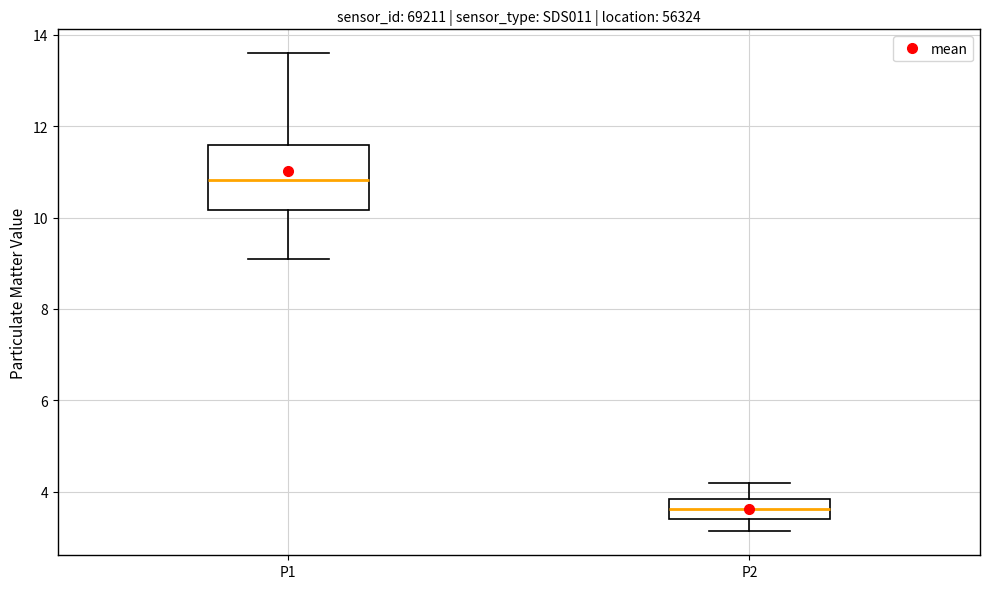

Where does the median line of the box for P1 sit on the y-axis? The values are not printed on the chart, so give them approximately, as read against the axis.

10.8